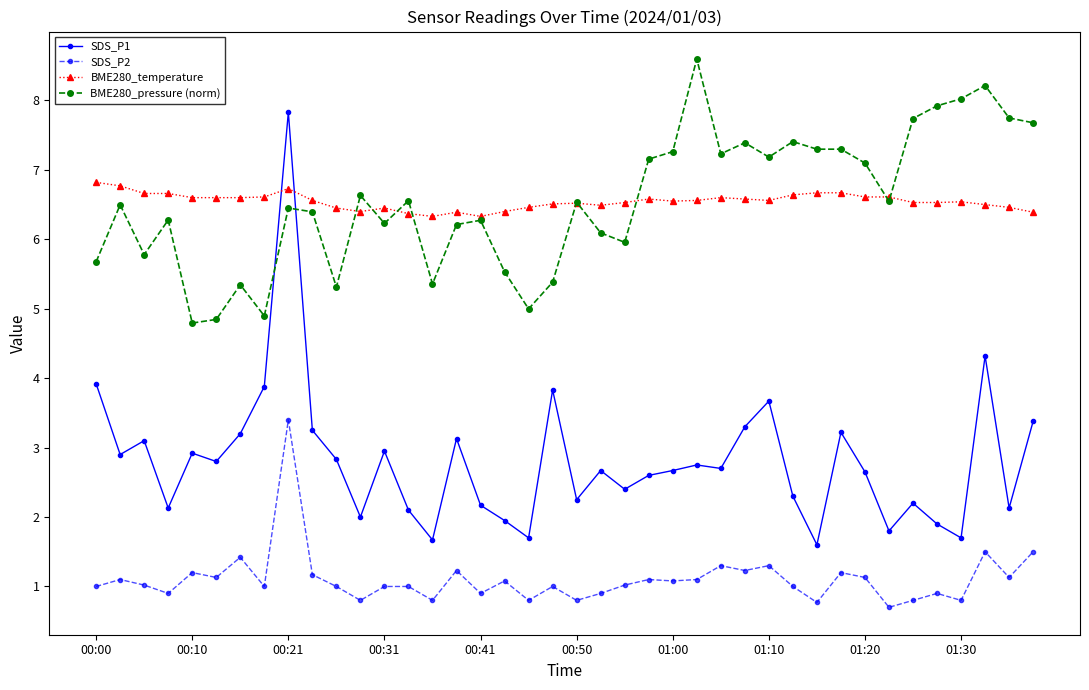

True or false: BME280_pressure (norm) and SDS_P2 cross at least once.

False